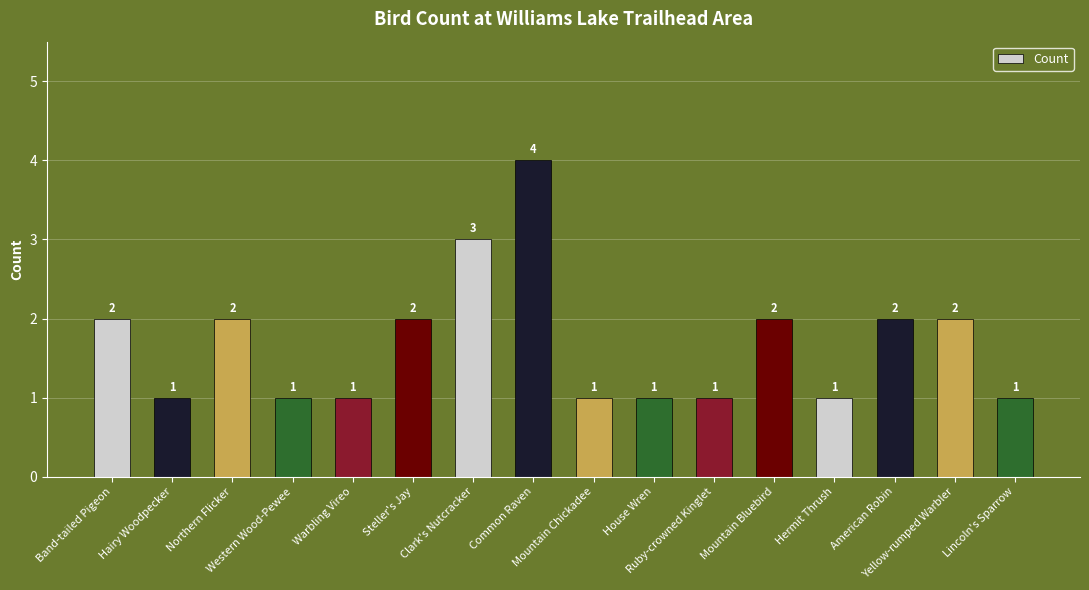

Reading right to left, list all the values displayed in this chart.

1	2	2	1	2	1	1	1	4	3	2	1	1	2	1	2